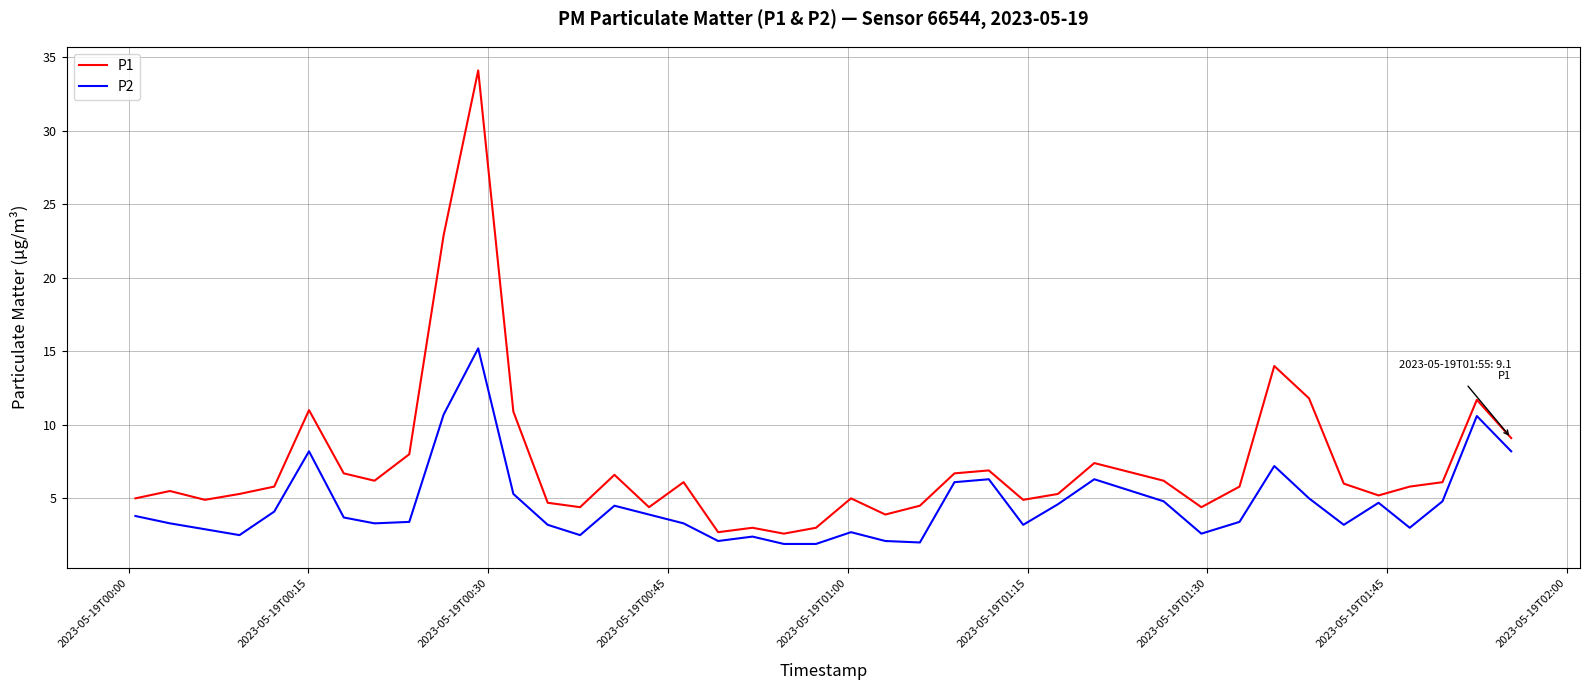

What is the highest value of the P1 series?

34.1